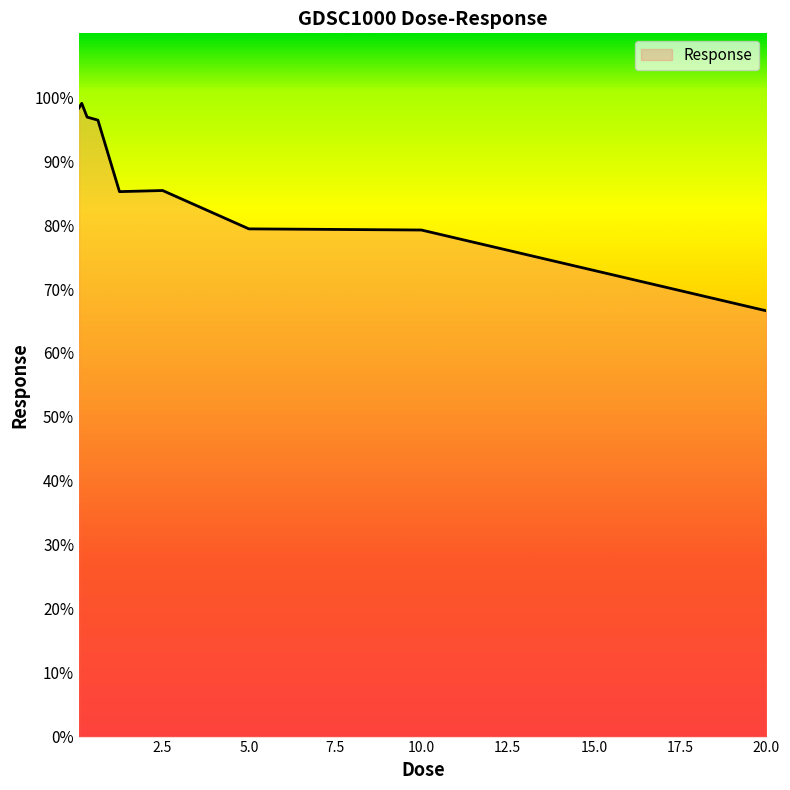

Is this an area chart (filled region under the line)?

No